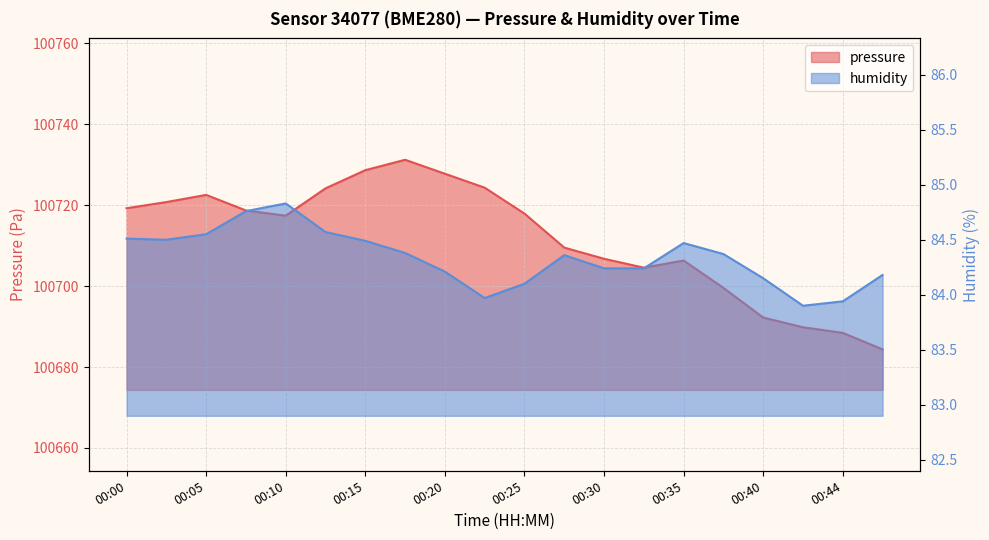

How many data points does each series have?

20